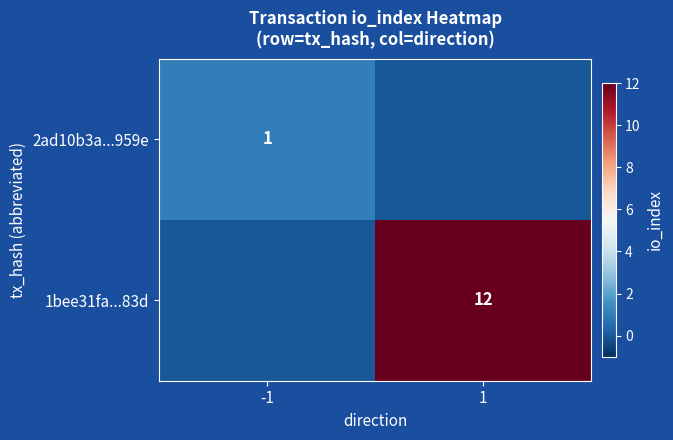

True or false: 1bee31fa...83d has a value of 6 at 1.

False